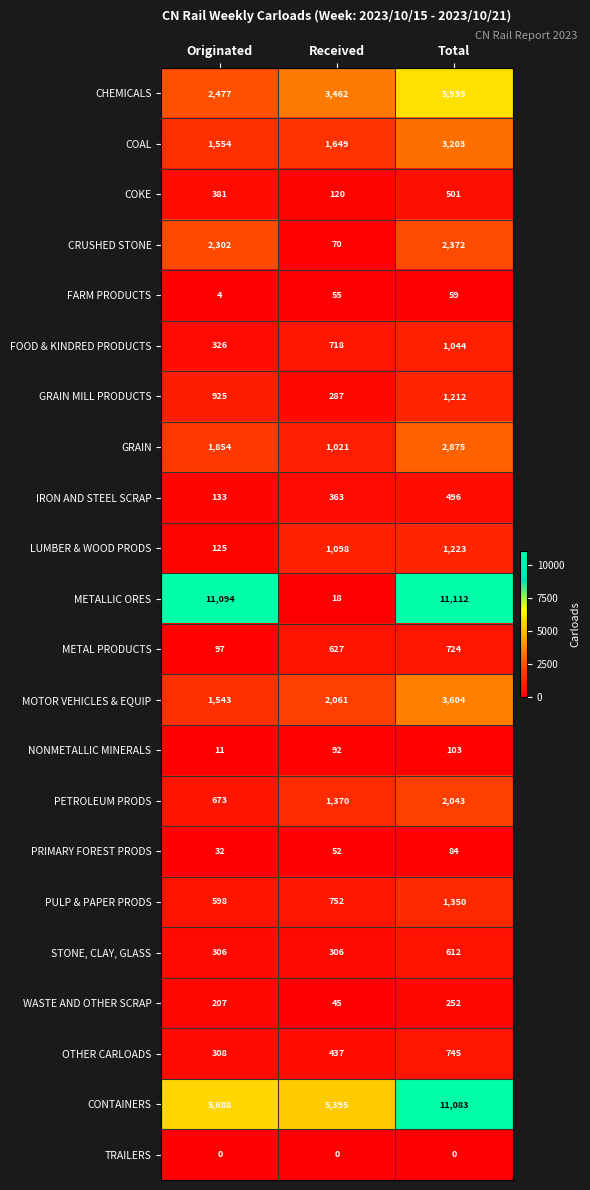

What is the difference between the second highest and minimum values in the IRON AND STEEL SCRAP series?

230